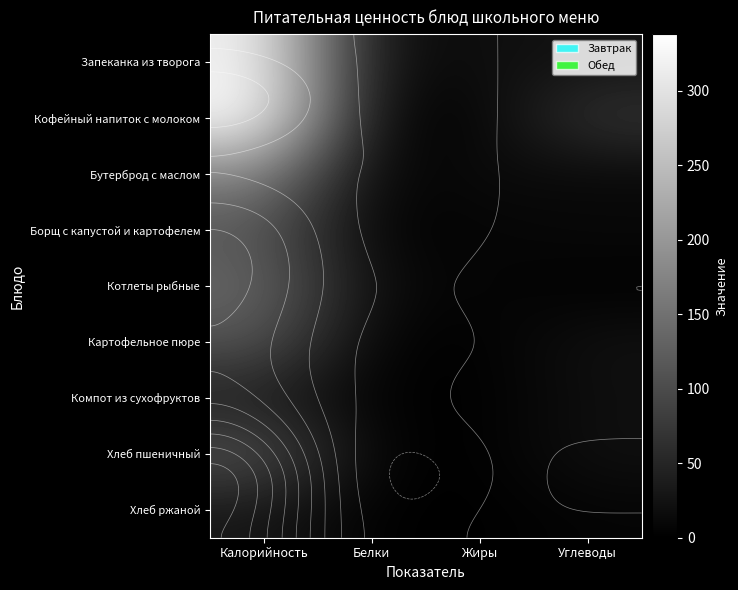

How many data points does each series have?

4